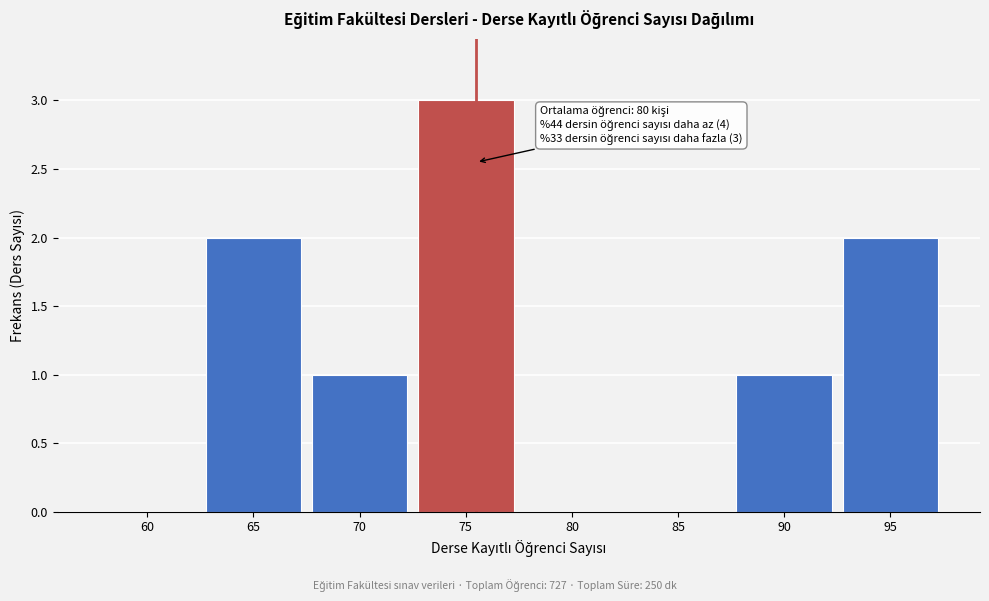

Reading right to left, transcribe all the data shown in this chart.

95=2	90=1	85=0	80=0	75=3	70=1	65=2	60=0